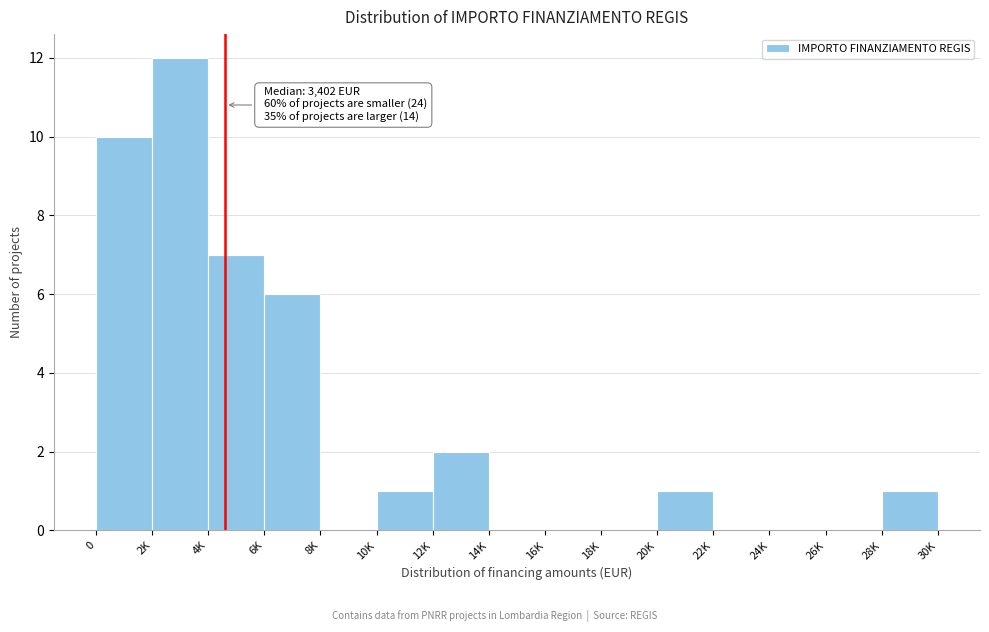

Reading left to right, what are all the values shown in this chart?

0=10	2K=12	4K=7	6K=6	8K=0	10K=1	12K=2	14K=0	16K=0	18K=0	20K=1	22K=0	24K=0	26K=0	28K=1